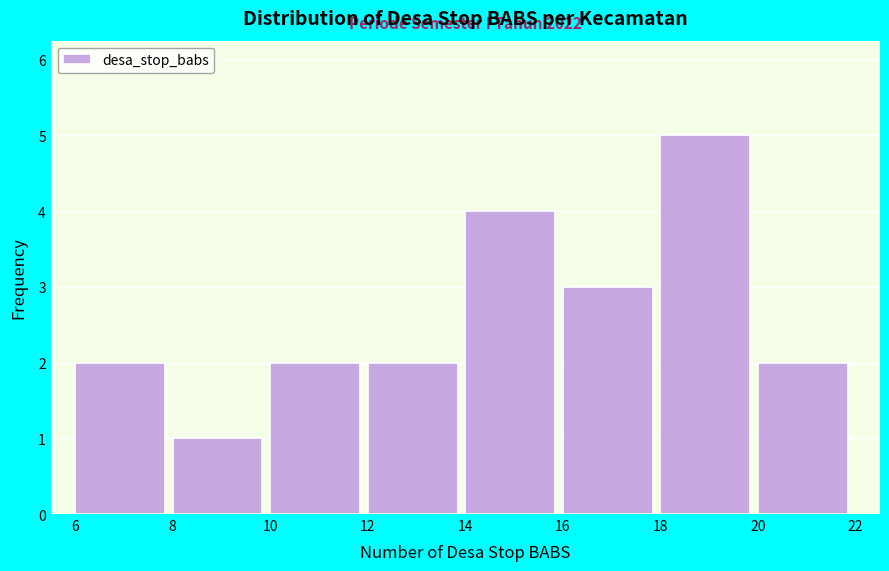

Which range on the x-axis has the tallest bar?

18 to 20